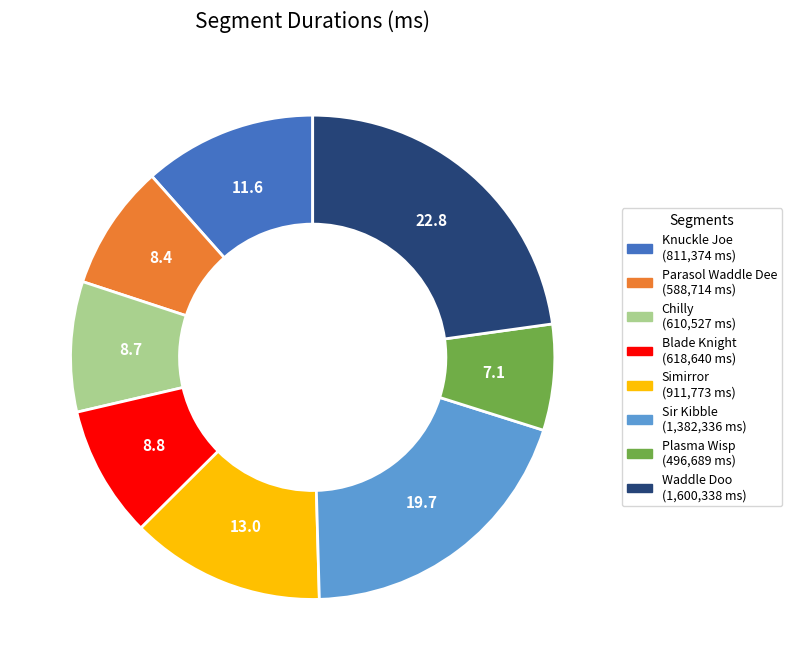

Count the number of slices in the pie.

8